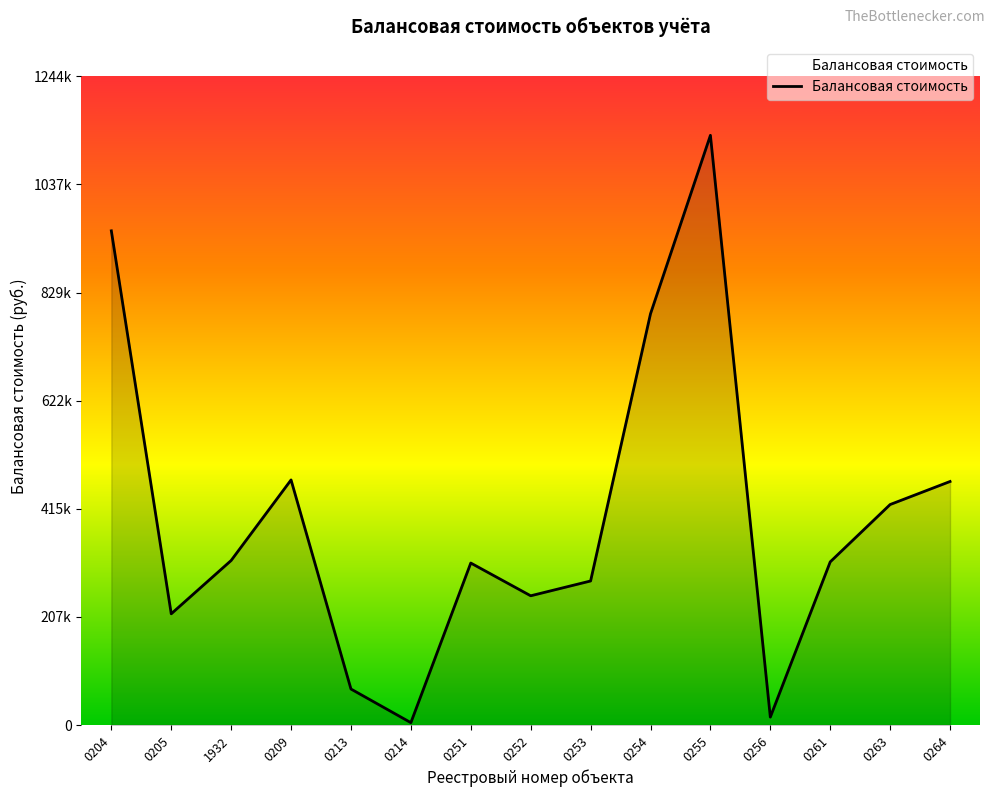

Does the chart display data point markers on the line(s)?

No